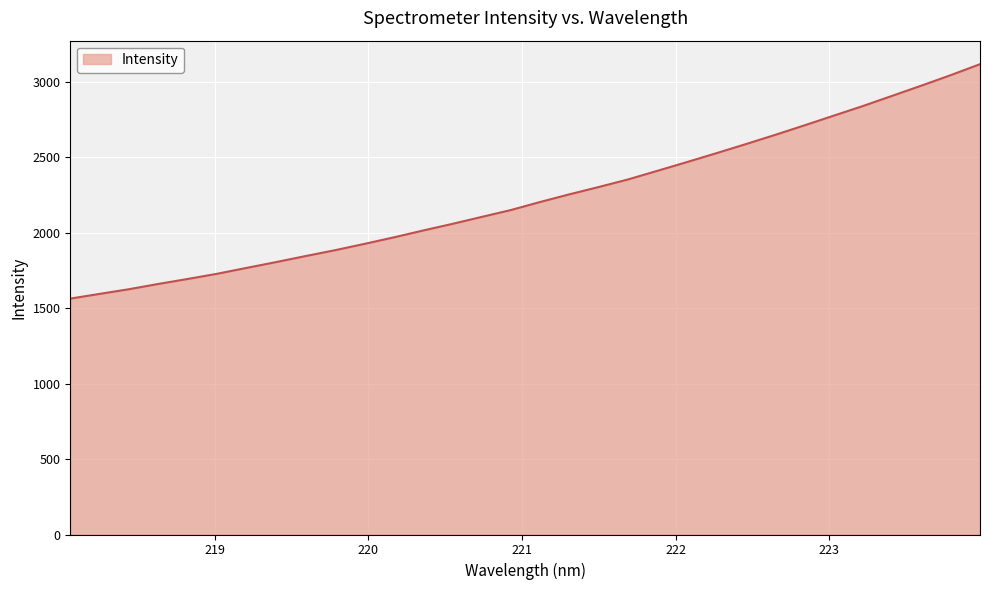

What is the smallest value displayed?

1563.5